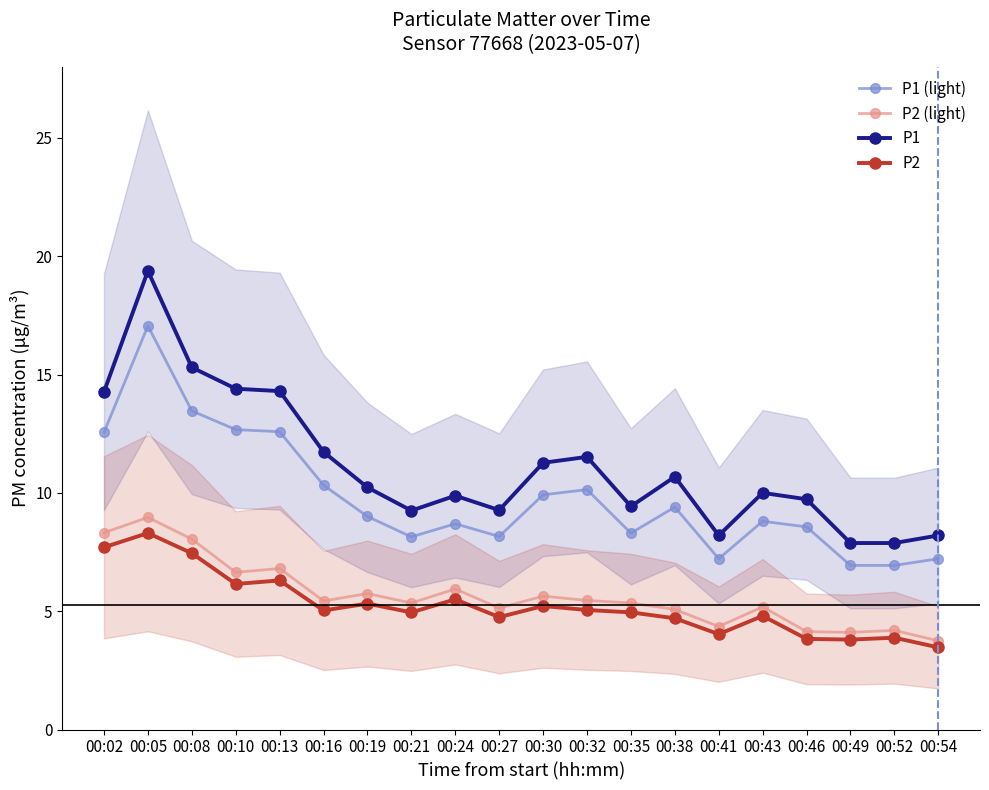

Reading left to right, what are all the values shown in this chart?

P1 (light): 00:02=12.6	00:05=17.1	00:08=13.5	00:10=12.7	00:13=12.6	00:16=10.3	00:19=9.0	00:21=8.1	00:24=8.7	00:27=8.2	00:30=9.9	00:32=10.1	00:35=8.3	00:38=9.4	00:41=7.2	00:43=8.8	00:46=8.6	00:49=6.9	00:52=6.9	00:54=7.2
P2 (light): 00:02=8.3	00:05=9.0	00:08=8.0	00:10=6.6	00:13=6.8	00:16=5.4	00:19=5.7	00:21=5.3	00:24=5.9	00:27=5.1	00:30=5.6	00:32=5.5	00:35=5.3	00:38=5.1	00:41=4.4	00:43=5.2	00:46=4.1	00:49=4.1	00:52=4.2	00:54=3.7
P1: 00:02=14.3	00:05=19.4	00:08=15.3	00:10=14.4	00:13=14.3	00:16=11.7	00:19=10.2	00:21=9.2	00:24=9.9	00:27=9.3	00:30=11.3	00:32=11.5	00:35=9.4	00:38=10.7	00:41=8.2	00:43=10.0	00:46=9.7	00:49=7.9	00:52=7.9	00:54=8.2
P2: 00:02=7.7	00:05=8.3	00:08=7.5	00:10=6.2	00:13=6.3	00:16=5.0	00:19=5.3	00:21=5.0	00:24=5.5	00:27=4.8	00:30=5.2	00:32=5.0	00:35=5.0	00:38=4.7	00:41=4.0	00:43=4.8	00:46=3.8	00:49=3.8	00:52=3.9	00:54=3.5